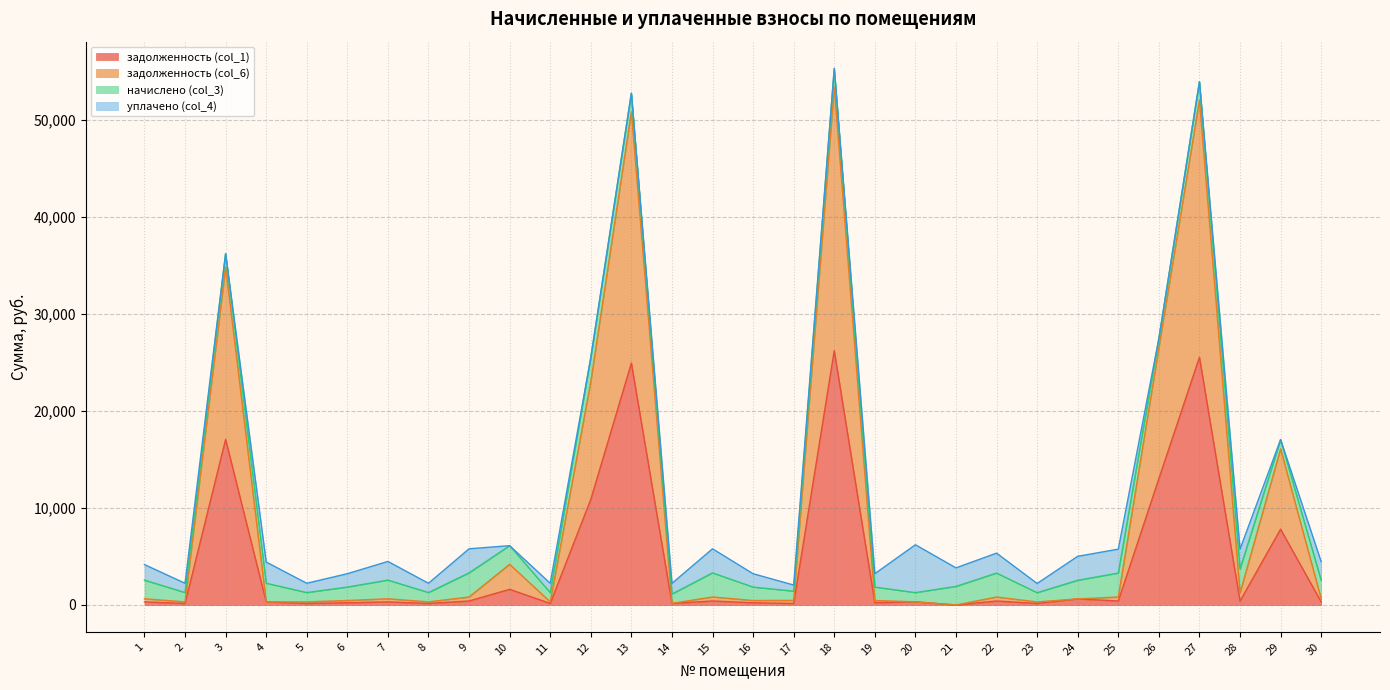

Where is the first local minimum for задолженность (col_6)?

2